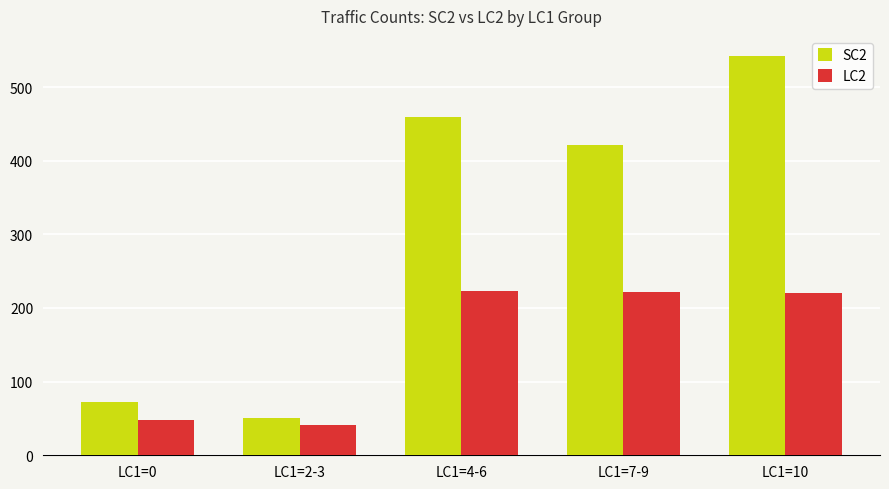

What is the average value of the LC2 series?

150.8